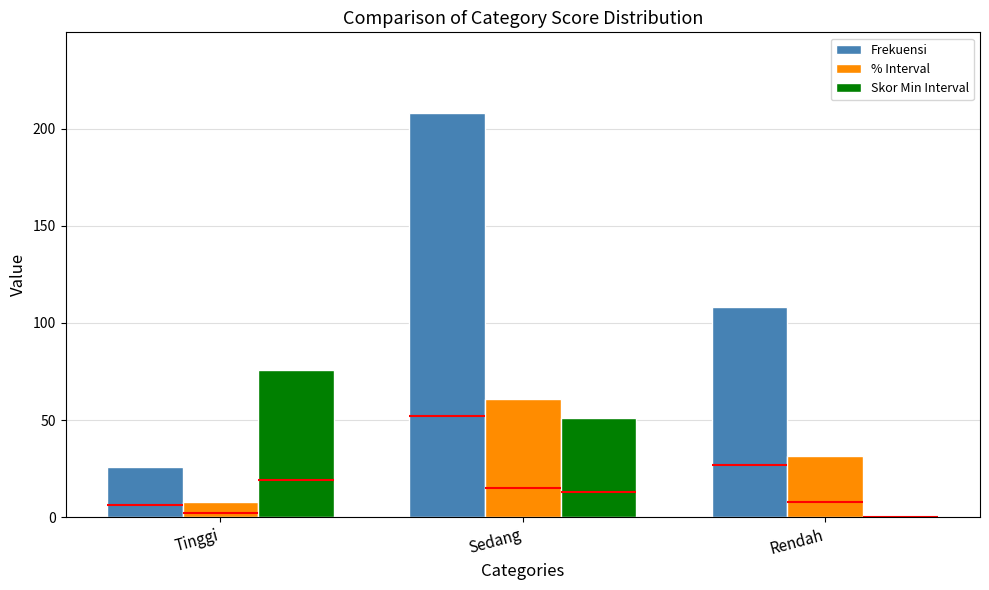

What position from the right is Rendah?

1